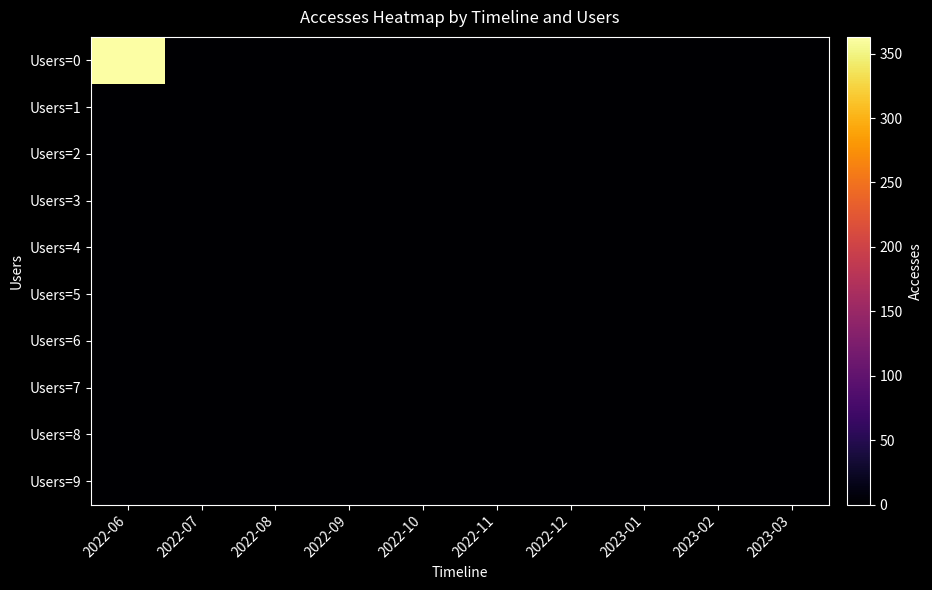

What is the total value across all series at 2023-03?

1